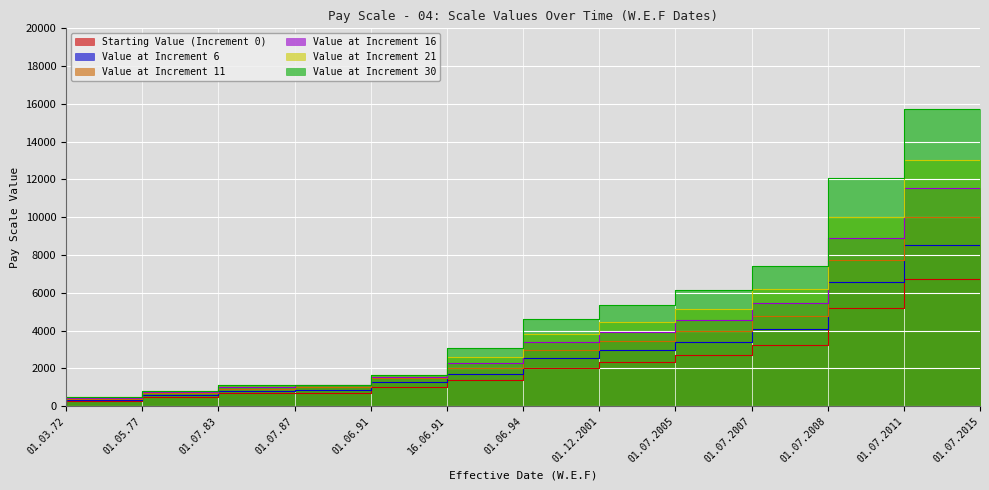

True or false: Value at Increment 30 and Value at Increment 21 cross at least once.

False